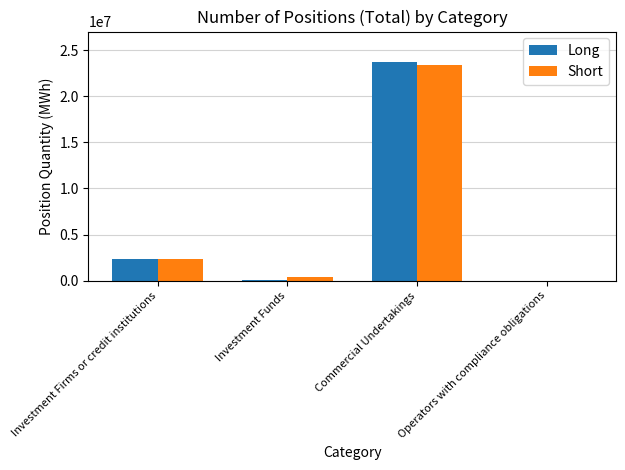

What is the maximum value shown in the chart?

23715612